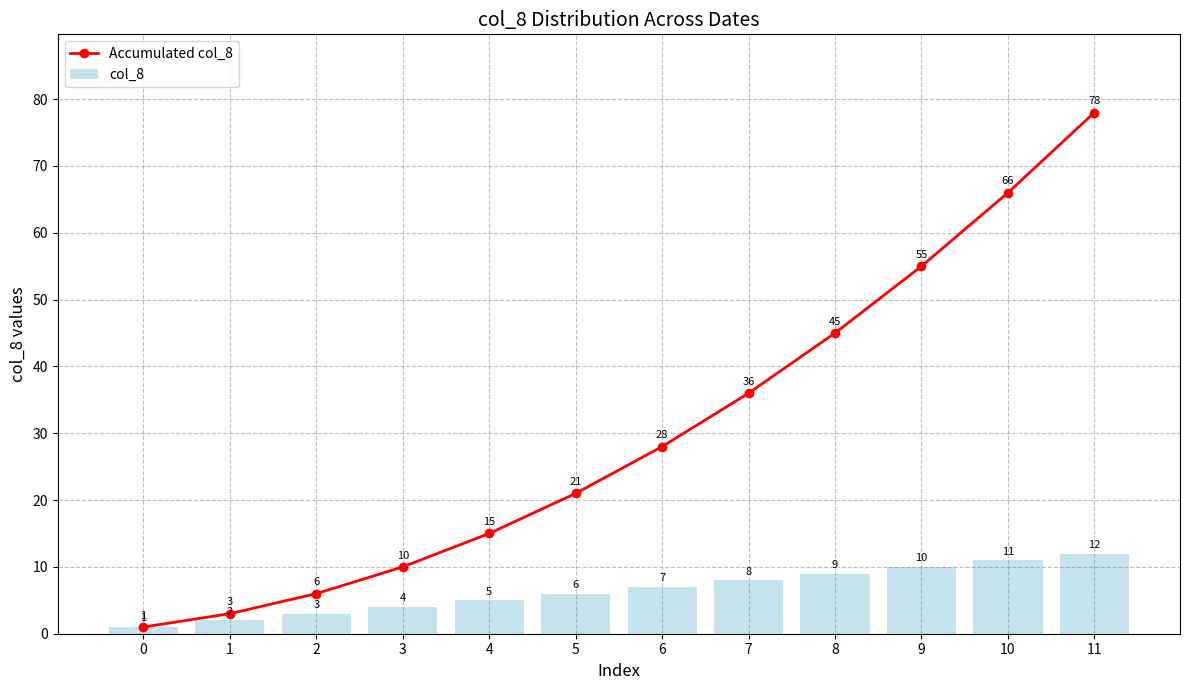

At how many categories does at least one series exceed 45?

3